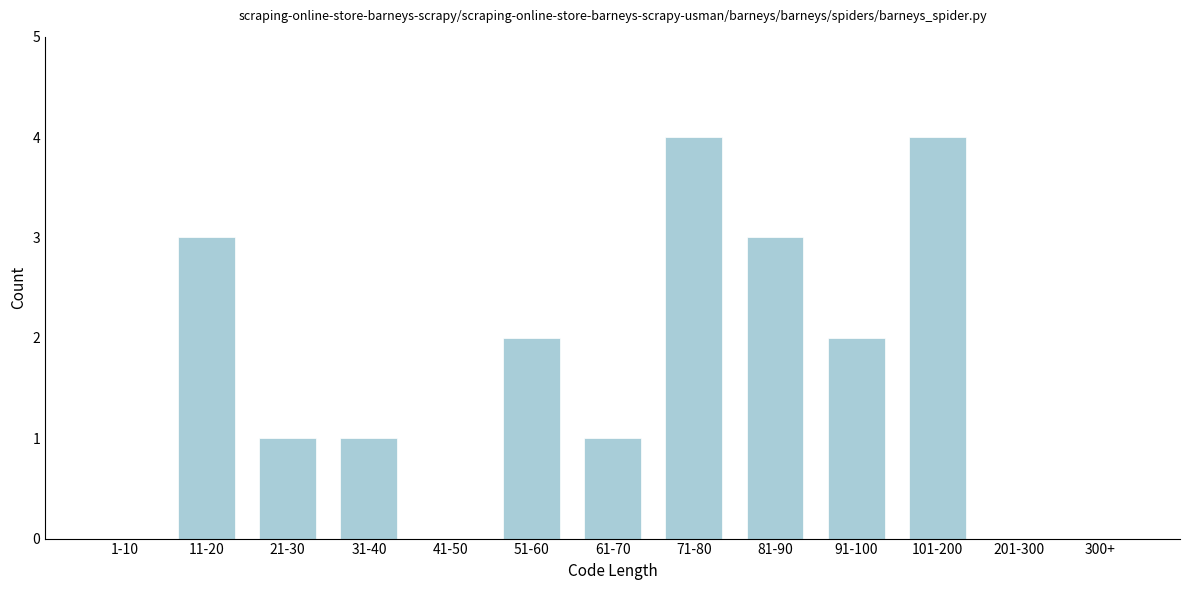

Reading right to left, what are all the values shown in this chart?

300+=0	201-300=0	101-200=4	91-100=2	81-90=3	71-80=4	61-70=1	51-60=2	41-50=0	31-40=1	21-30=1	11-20=3	1-10=0